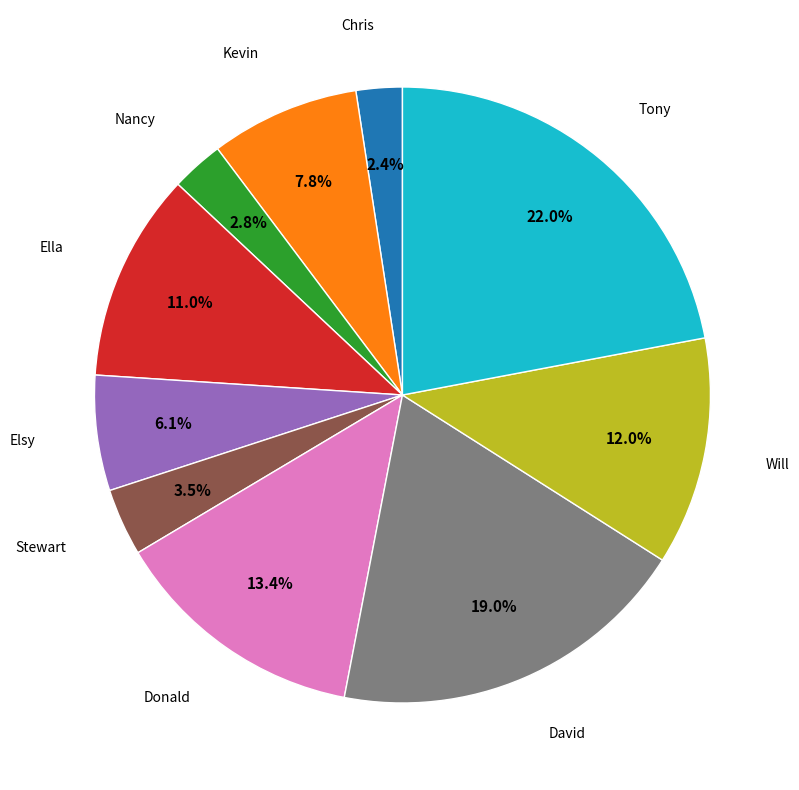

Is there a majority slice in this chart?

No